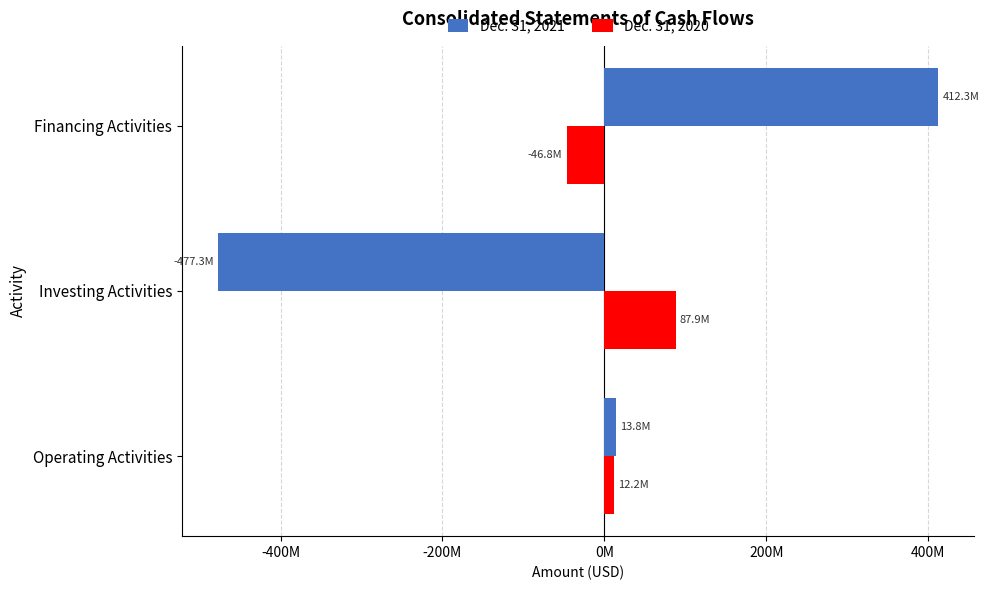

Rank the series by their maximum value, from highest to lowest.

Dec. 31, 2021, Dec. 31, 2020